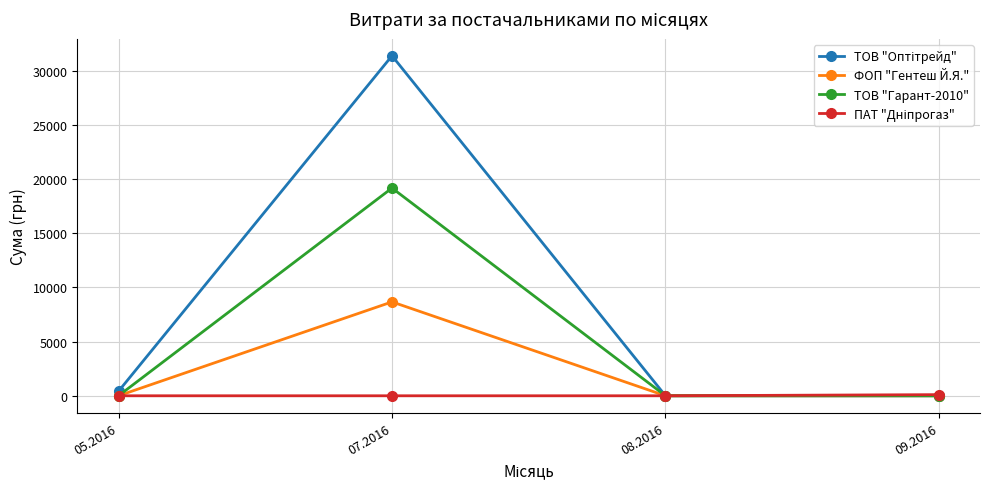

What is the label of the 3rd point from the left?

08.2016